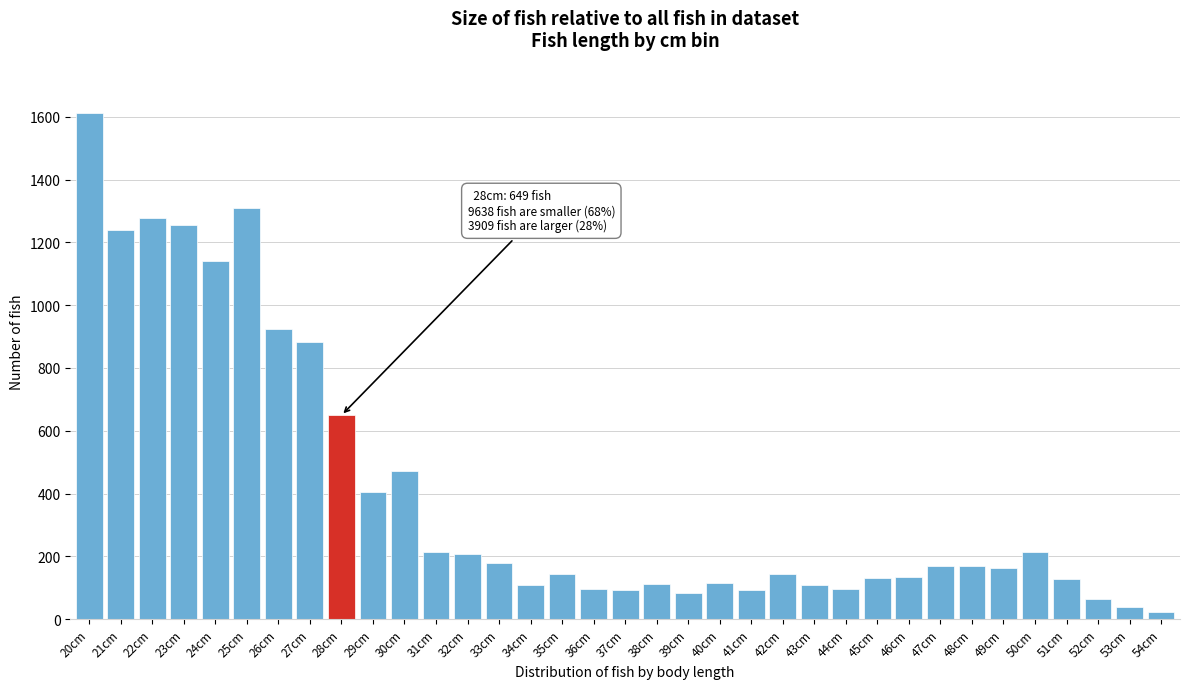

What is the average value?

406